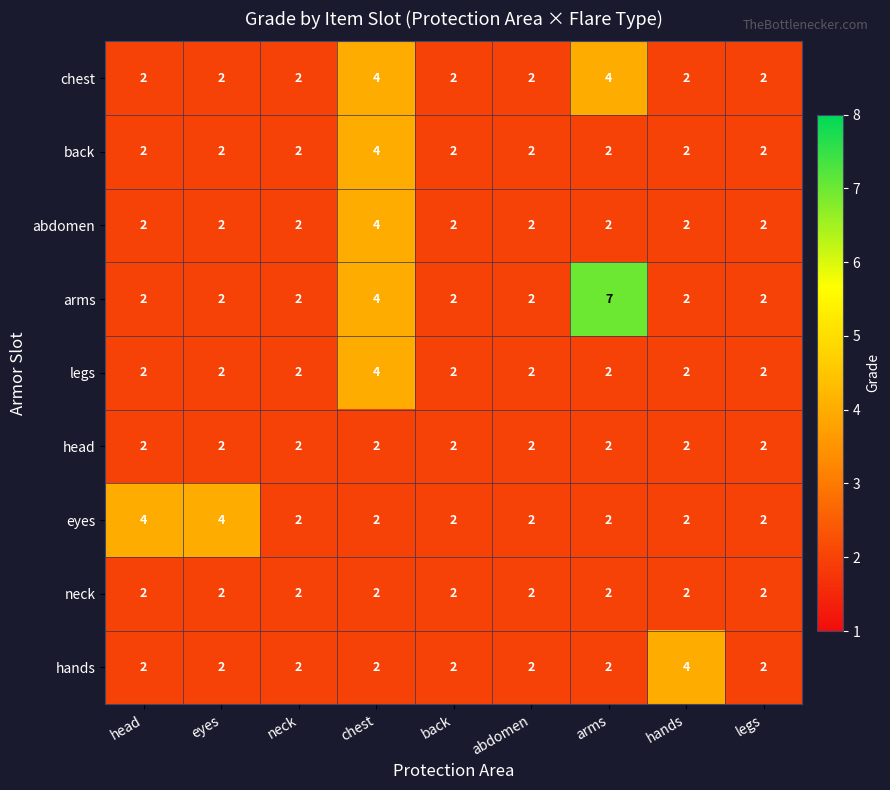

What is the highest value of the arms series?

7